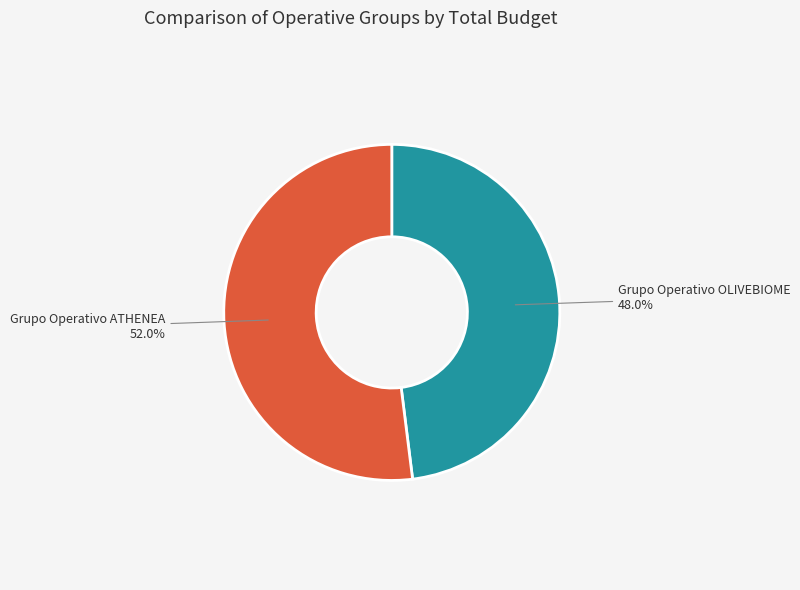

To the nearest percent, what is the combined percentage of Grupo Operativo OLIVEBIOME and Grupo Operativo ATHENEA?

100%